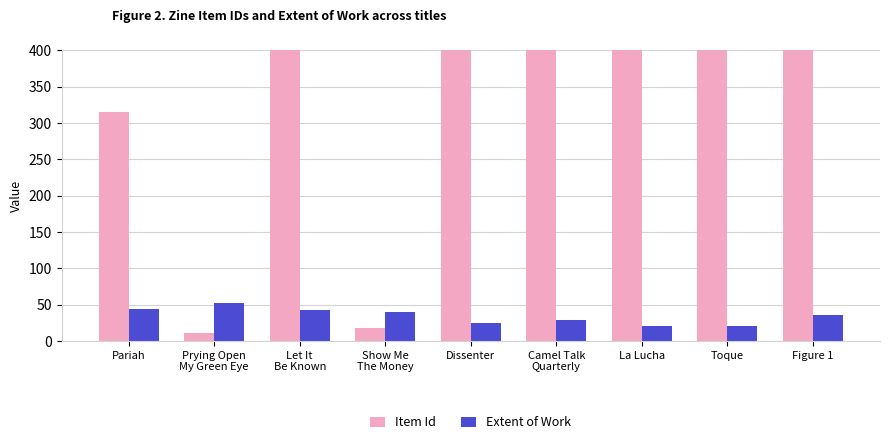

Reading left to right, extract all data points from this chart.

Item Id: Pariah=315	Prying Open
My Green Eye=11	Let It
Be Known=3845	Show Me
The Money=17	Dissenter=915	Camel Talk
Quarterly=4497	La Lucha=907	Toque=4142	Figure 1=5867
Extent of Work: Pariah=44	Prying Open
My Green Eye=52	Let It
Be Known=42	Show Me
The Money=40	Dissenter=24	Camel Talk
Quarterly=28	La Lucha=20	Toque=20	Figure 1=36